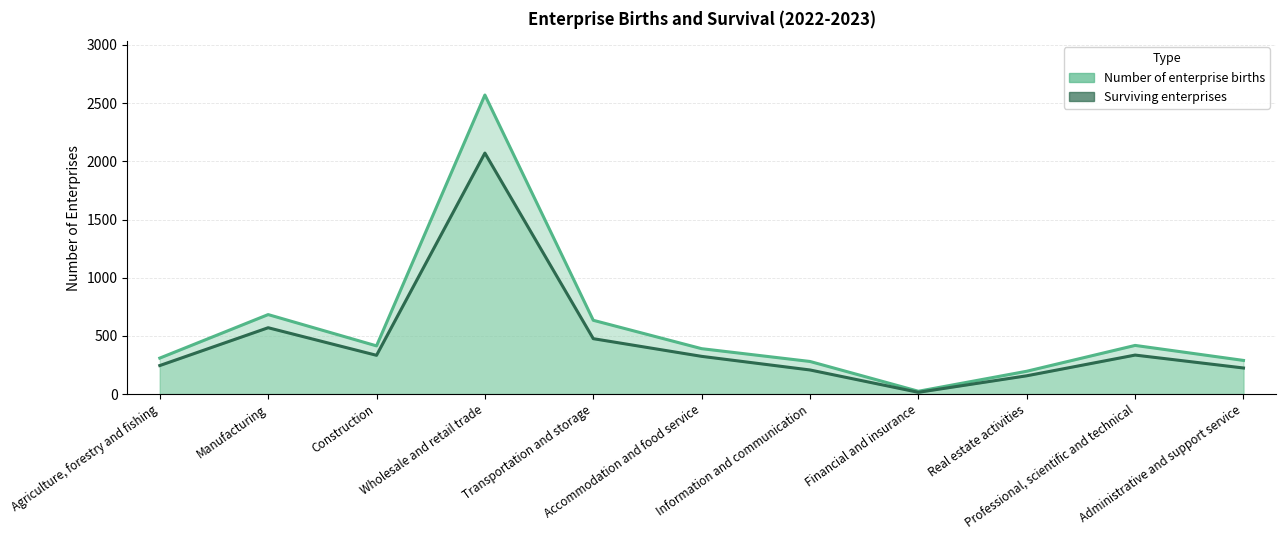

Which category has the highest value across all series?

Wholesale and retail trade